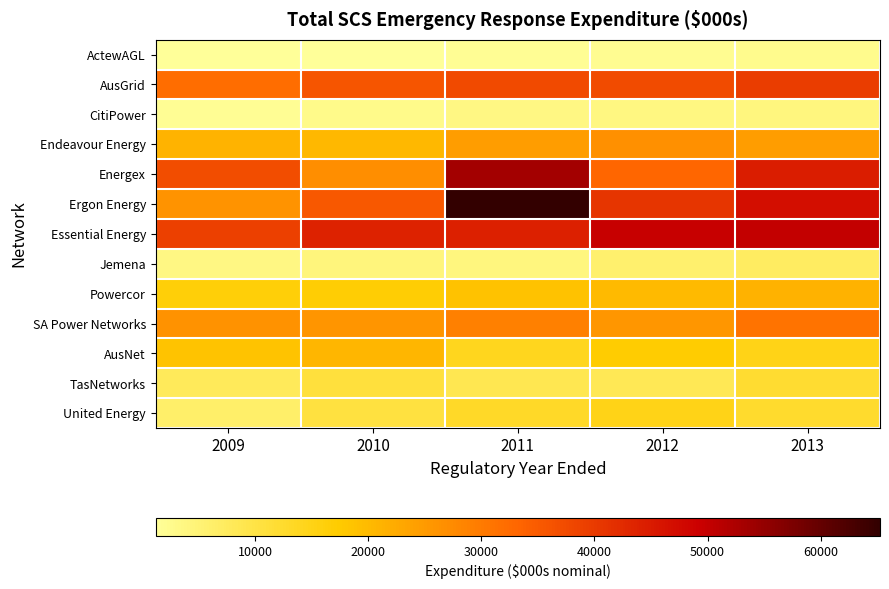

Reading left to right, list all the values displayed in this chart.

ActewAGL: 2009=1183.2	2010=1405.6	2011=1918.2	2012=2146.9	2013=2579.4
AusGrid: 2009=31981.8	2010=35967.6	2011=37496.5	2012=37303.1	2013=39651.4
CitiPower: 2009=1773.5	2010=2740.3	2011=3552.6	2012=3738.1	2013=3946.8
Endeavour Energy: 2009=21074.5	2010=20390.2	2011=24557.0	2012=26587.9	2013=24466.9
Energex: 2009=37061.4	2010=26886.7	2011=53445.6	2012=33077.4	2013=44671.4
Ergon Energy: 2009=26103.0	2010=35251.0	2011=65258.0	2012=40791.0	2013=46951.0
Essential Energy: 2009=38990.0	2010=43789.0	2011=44189.0	2012=49711.0	2013=50199.0
Jemena: 2009=3564.8	2010=4372.8	2011=4098.6	2012=5873.0	2013=7182.0
Powercor: 2009=16209.5	2010=16780.4	2011=18764.2	2012=20140.2	2013=21240.1
SA Power Networks: 2009=26375.0	2010=25780.0	2011=29004.0	2012=25463.0	2013=31006.0
AusNet: 2009=18521.3	2010=20519.8	2011=14069.5	2012=17149.2	2013=14793.0
TasNetworks: 2009=7819.5	2010=10936.2	2011=8710.9	2012=8436.2	2013=12107.8
United Energy: 2009=6337.6	2010=10573.4	2011=12990.4	2012=14857.6	2013=12467.9